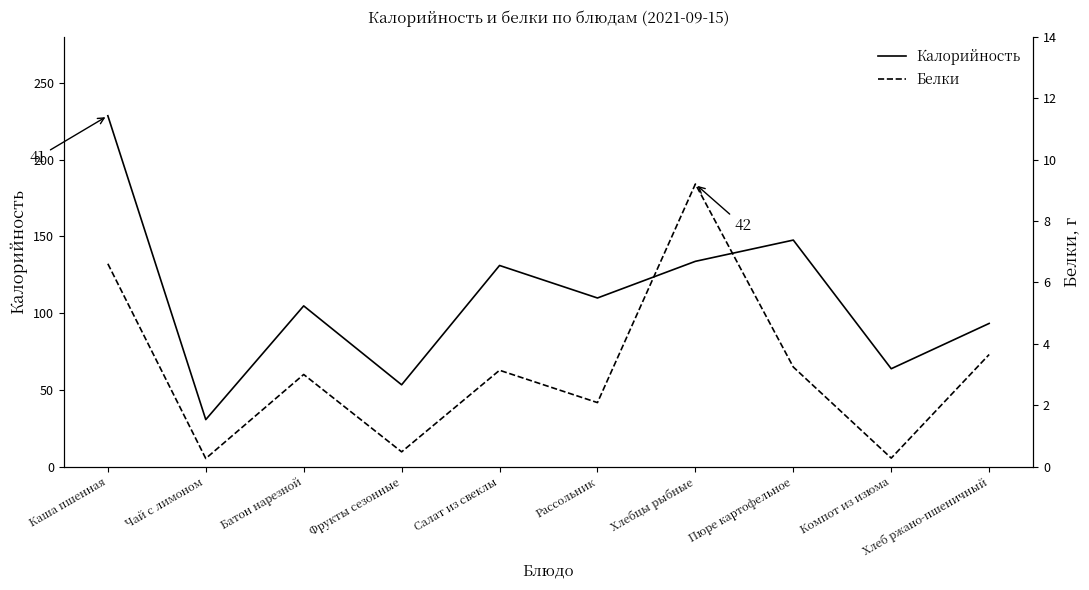

What is the average value of the Белки series?

3.2